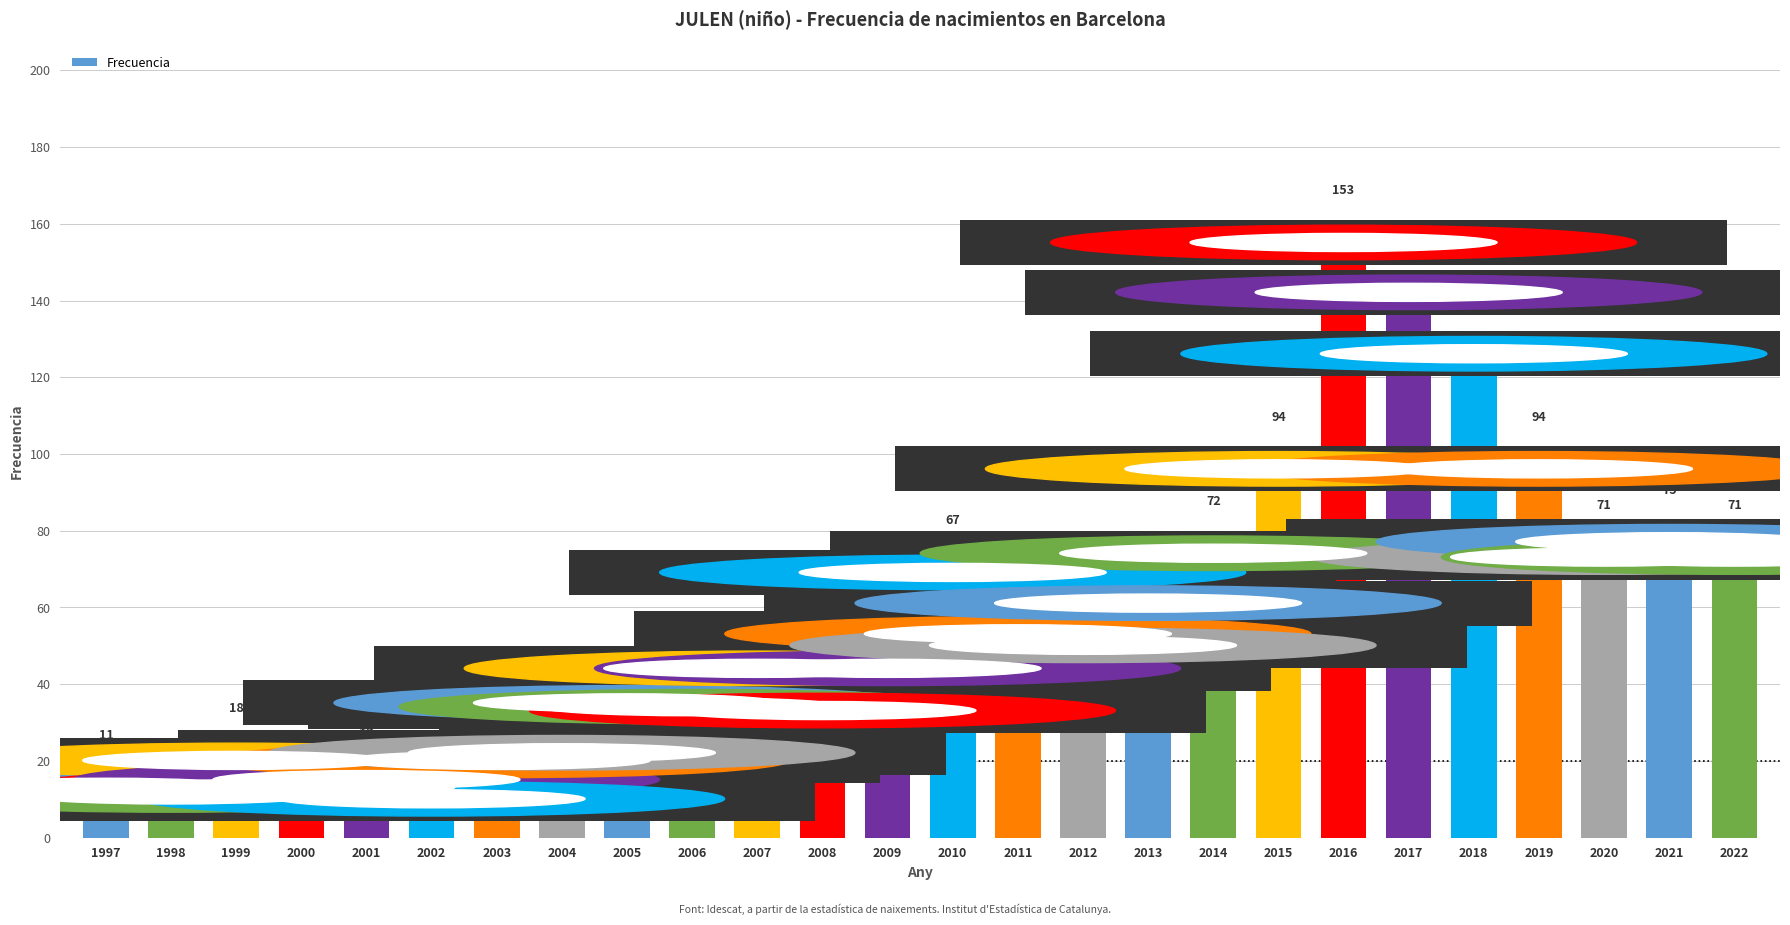

Count the number of categories in the chart.

26